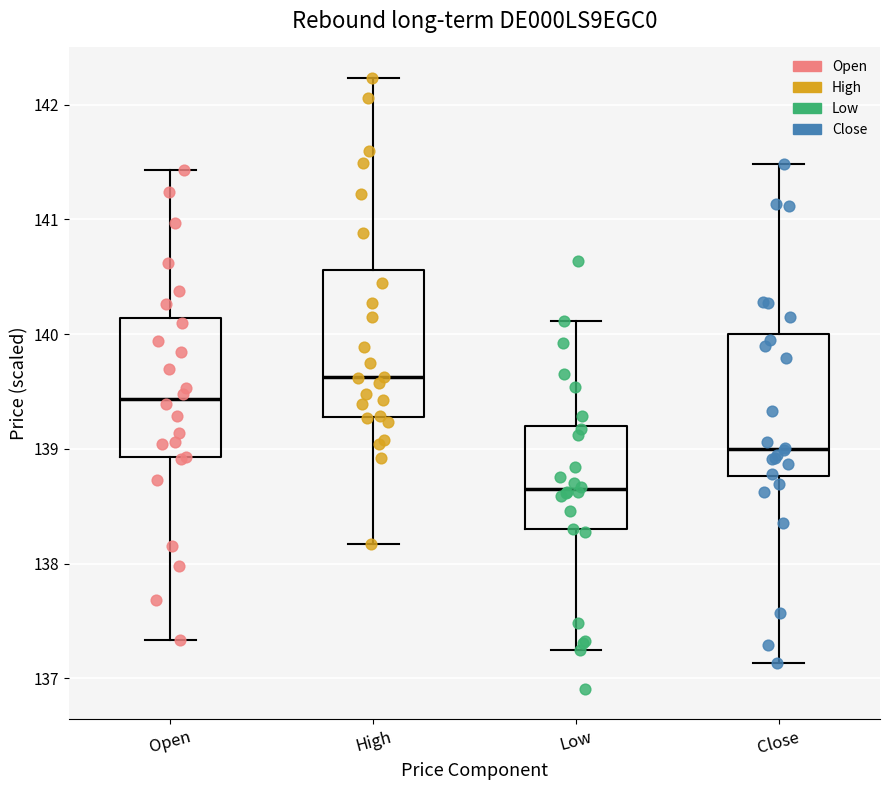

Where is the upper edge of the box for Open on the y-axis? The values are not printed on the chart, so give them approximately, as read against the axis.

140.1